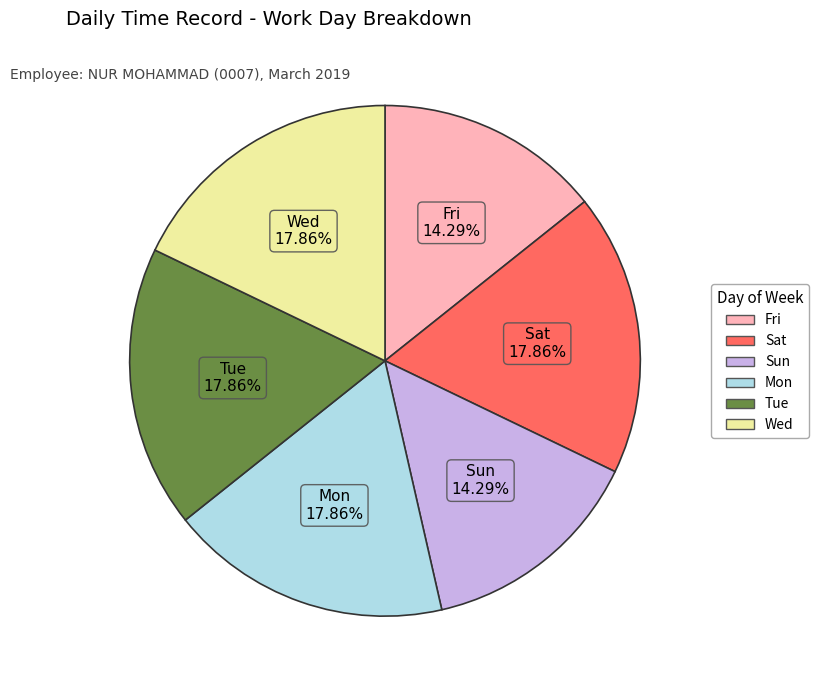

Approximately how many times larger is the value at Tue compared to Wed?

1.0